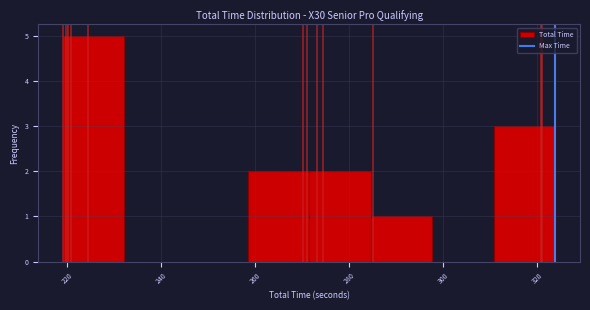

Reading left to right, list every bar in this chart as the range it spans on the x-axis followed by its height. Neither the bar edges nor the heights are printed on the chart, so give them approximately, as read against the axes.

220 to 232: 5
232 to 246: 0
246 to 258: 0
258 to 272: 2
272 to 284: 2
284 to 298: 1
298 to 310: 0
310 to 324: 3